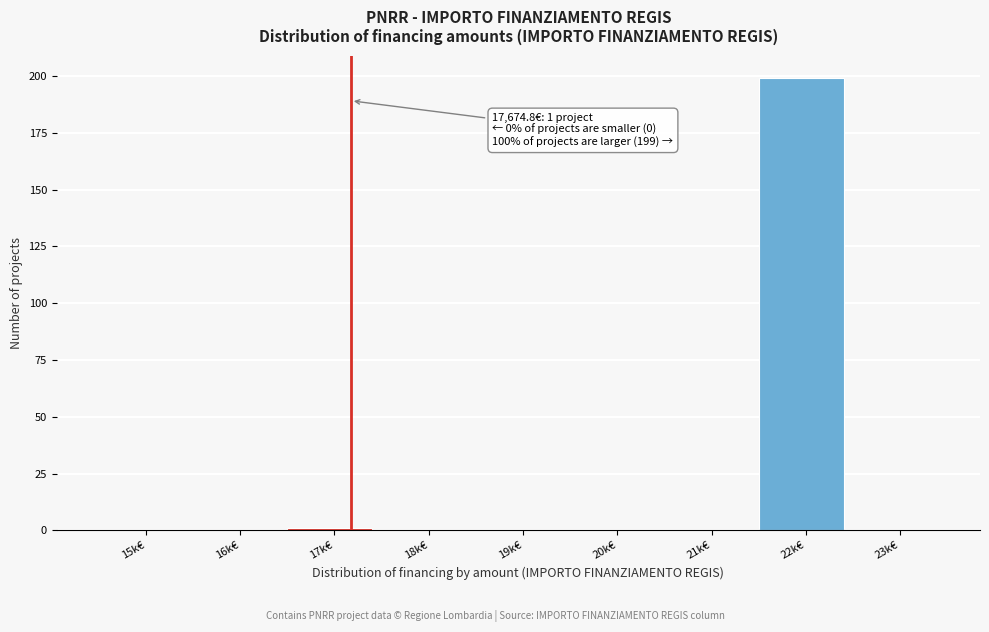

Reading left to right, extract all data points from this chart.

15k€=0	16k€=0	17k€=1	18k€=0	19k€=0	20k€=0	21k€=0	22k€=199	23k€=0